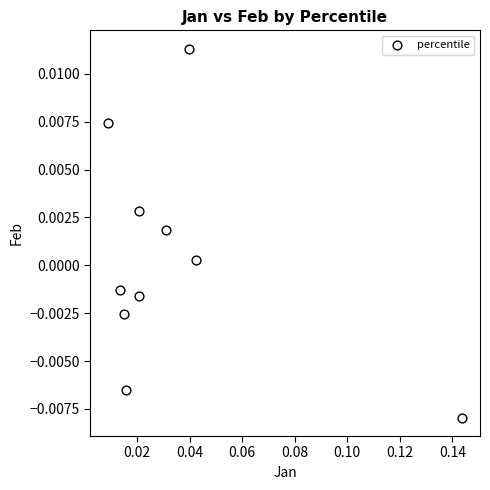

How many points are shown in the scatter plot?

10